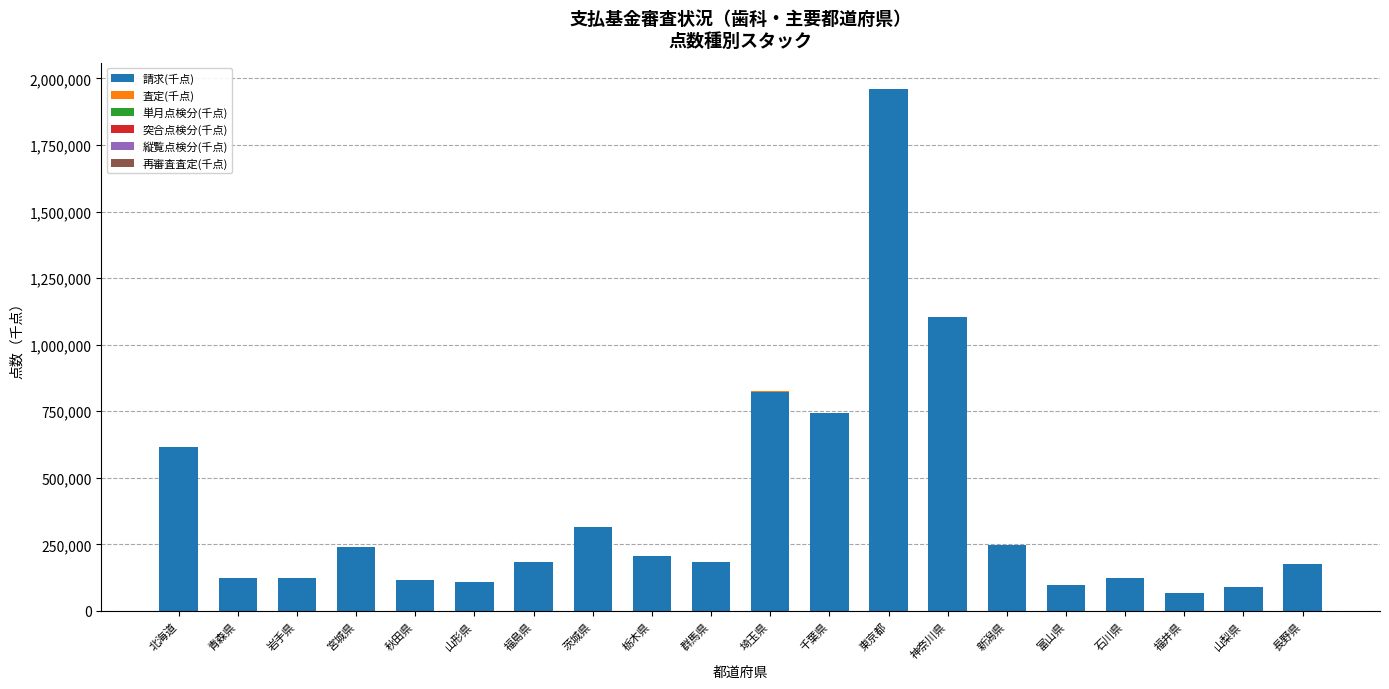

What is the sum of all 請求(千点) values?

7650852.1